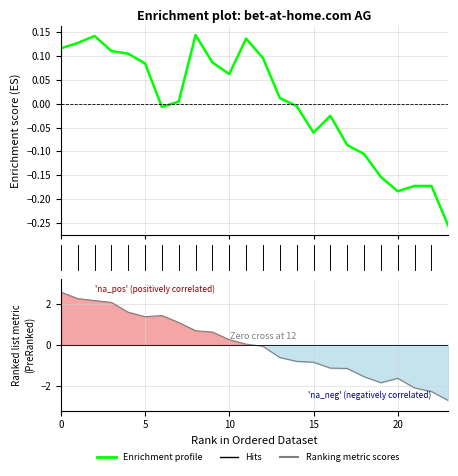

How many data points in Enrichment profile are above 0?

13